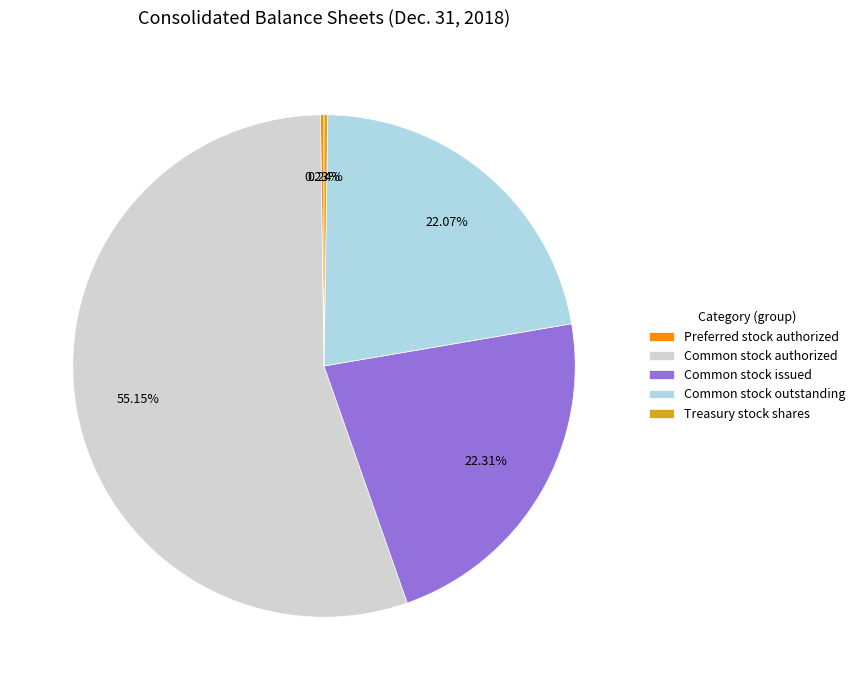

Is the sum of Common stock issued and Common stock authorized greater than half?

Yes